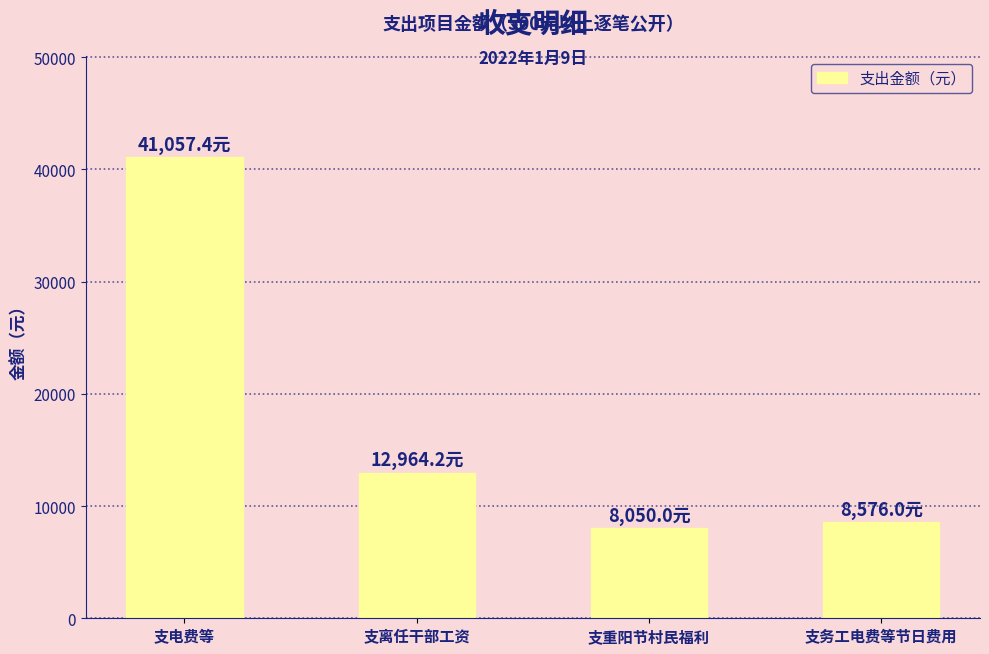

Are the bars horizontal?

No